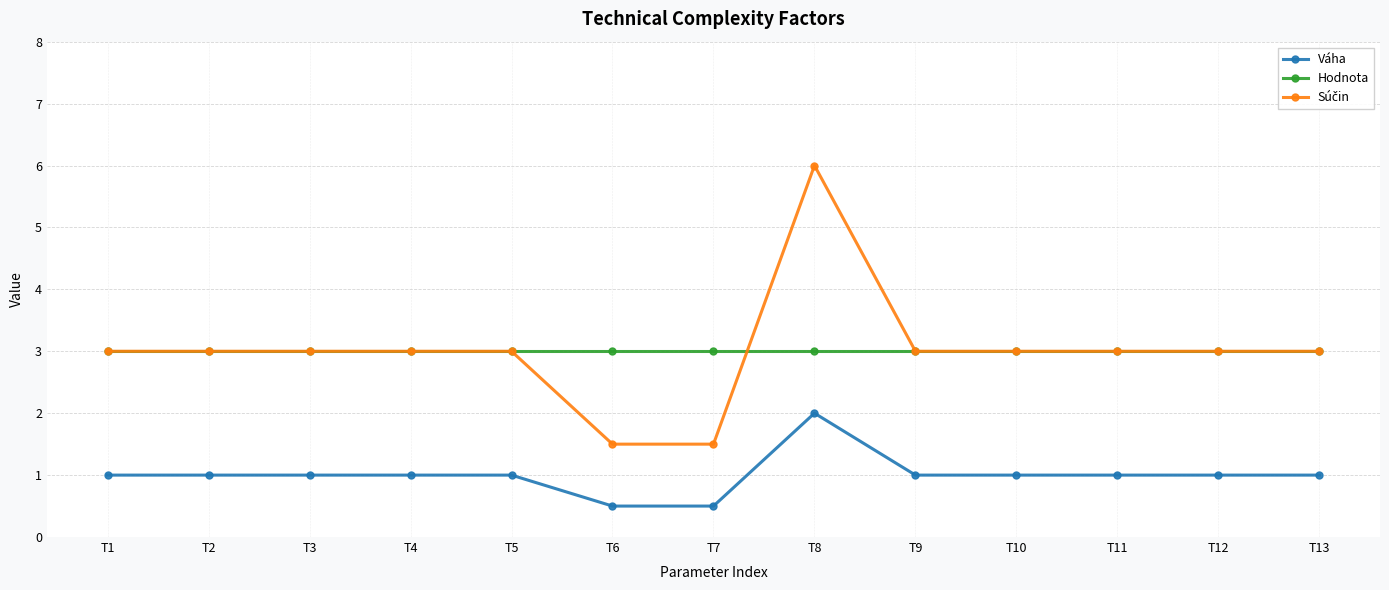

What is the maximum value shown in the chart?

6.0